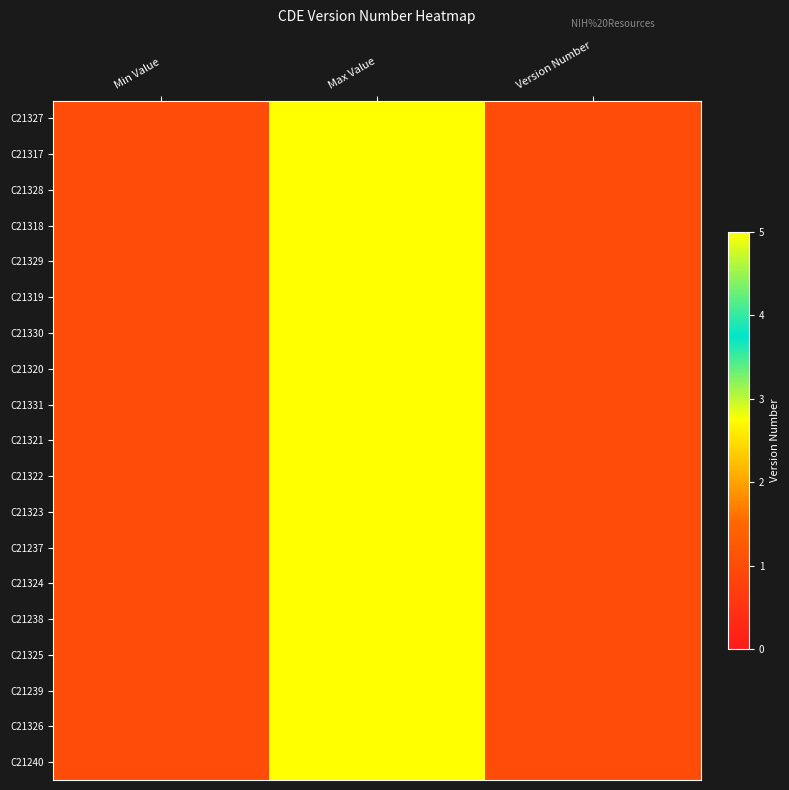

How many series are shown in this chart?

19